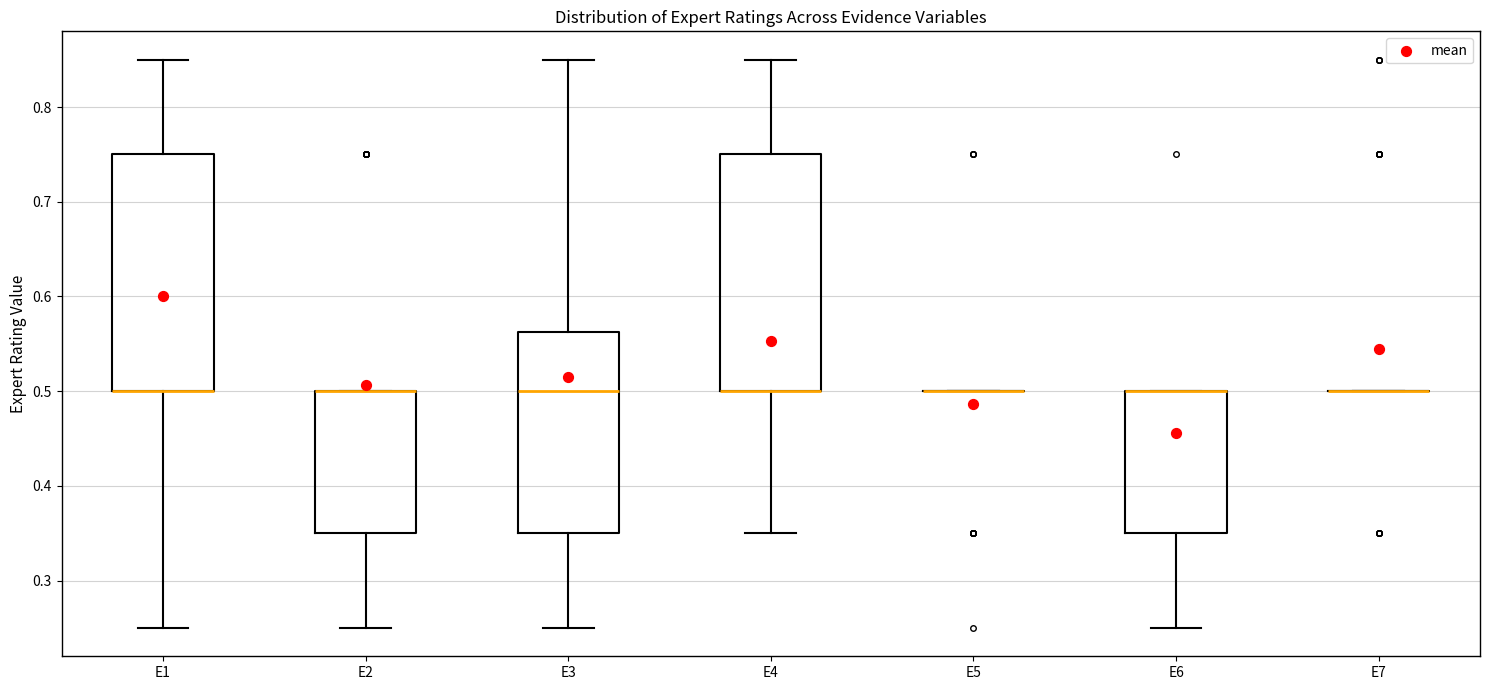

Reading left to right, read every box against the y-axis: the position of its median line, the range the box covers, and the ends of its whiskers. The values are not printed on the chart, so give them approximately, as read against the axis.

E1: median 0.50 (drawn on the box's lower edge), box 0.50 to 0.75, whiskers 0.25 to 0.85
E2: median 0.50 (drawn on the box's upper edge), box 0.35 to 0.50, whiskers 0.25 to 0.50
E3: median 0.50, box 0.35 to 0.56, whiskers 0.25 to 0.85
E4: median 0.50 (drawn on the box's lower edge), box 0.50 to 0.75, whiskers 0.35 to 0.85
E5: box collapsed to a line at 0.50, whiskers 0.50 to 0.50
E6: median 0.50 (drawn on the box's upper edge), box 0.35 to 0.50, whiskers 0.25 to 0.50
E7: box collapsed to a line at 0.50, whiskers 0.50 to 0.50